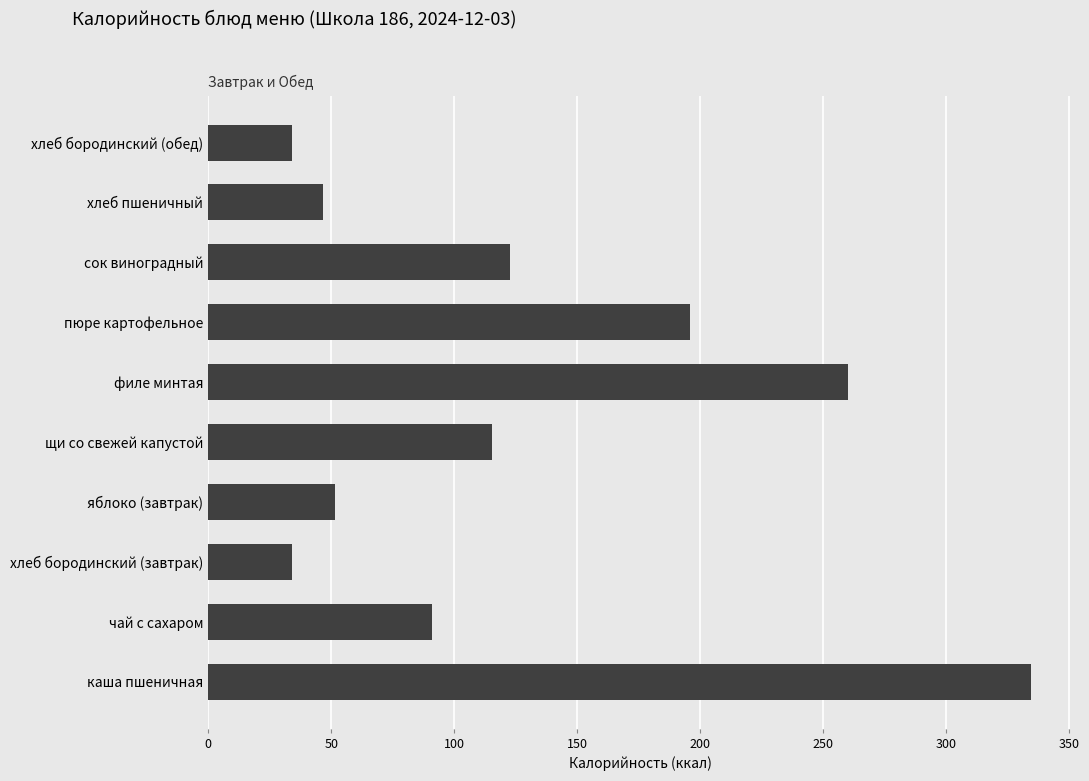

At which category does the chart reach its peak across all series?

каша пшеничная